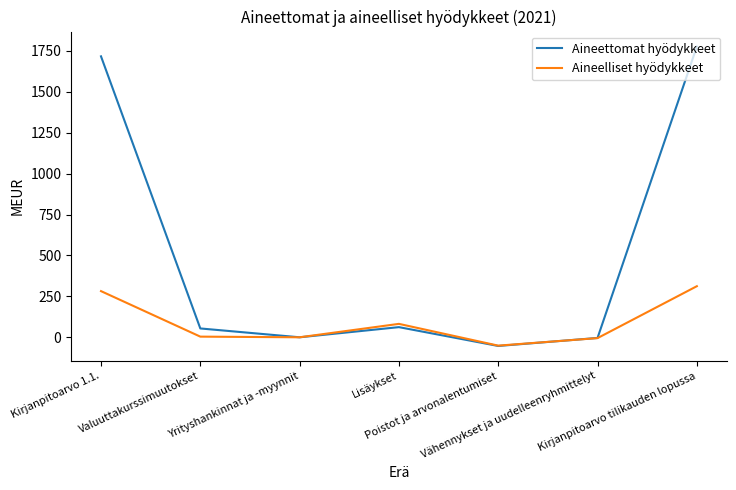

Count the number of categories in the chart.

7